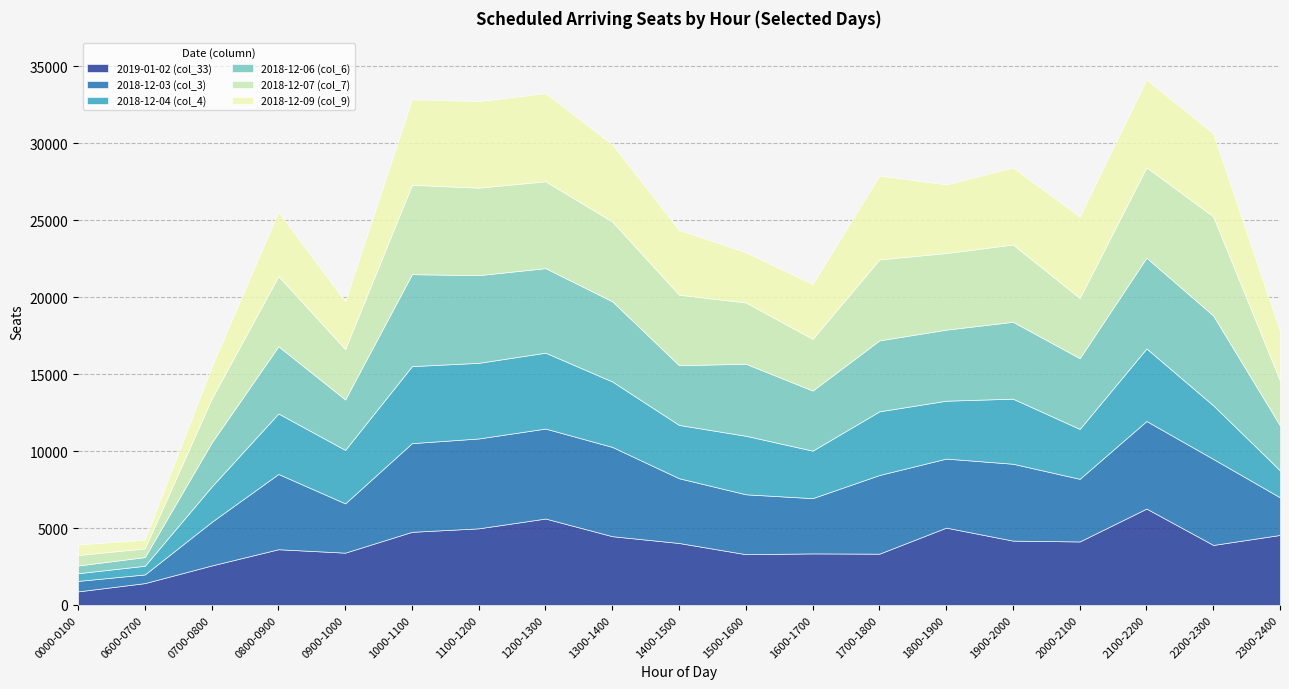

Reading right to left, what are all the values shown in this chart?

2019-01-02 (col_33): 4552	3903	6266	4129	4184	5028	3336	3353	3301	4029	4471	5619	4982	4755	3401	3624	2568	1422	884
2018-12-03 (col_3): 2443	5588	5691	4070	4995	4486	5111	3590	3893	4208	5801	5847	5840	5763	3202	4891	2831	564	682
2018-12-04 (col_4): 1754	3485	4714	3243	4229	3762	4139	3087	3804	3464	4253	4930	4915	5005	3476	3931	2297	564	500
2018-12-06 (col_6): 2920	5835	5900	4598	4996	4617	4610	3905	4680	3882	5210	5494	5698	5976	3278	4369	2857	564	500
2018-12-07 (col_7): 2917	6443	5875	3914	5023	4981	5260	3361	3983	4581	5188	5647	5685	5808	3278	4560	2854	564	682
2018-12-09 (col_9): 3209	5392	5706	5290	5006	4455	5455	3561	3259	4211	5013	5724	5624	5557	3098	4185	2072	564	682